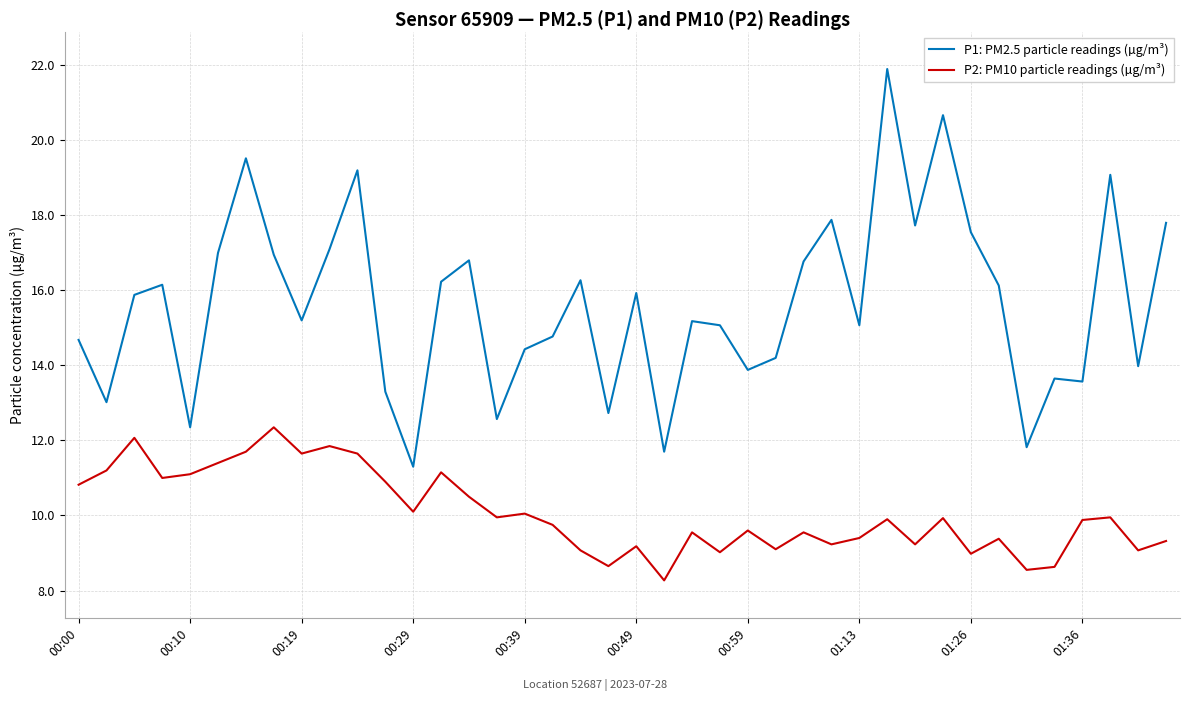

What is the highest value of the P1: PM2.5 particle readings (µg/m³) series?

21.9